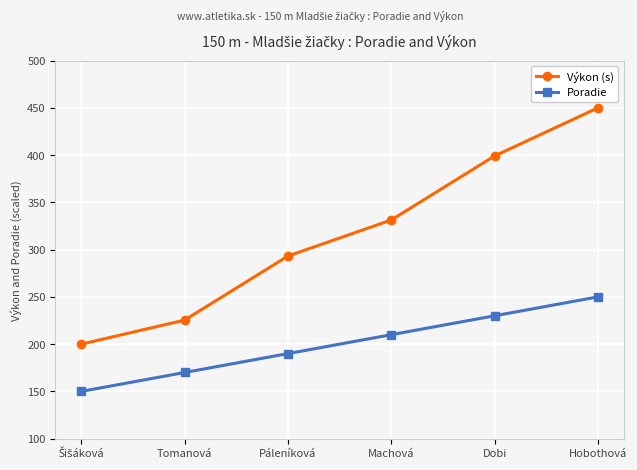

What is the sum of the Poradie values at Páleníková and Tomanová?

360.0